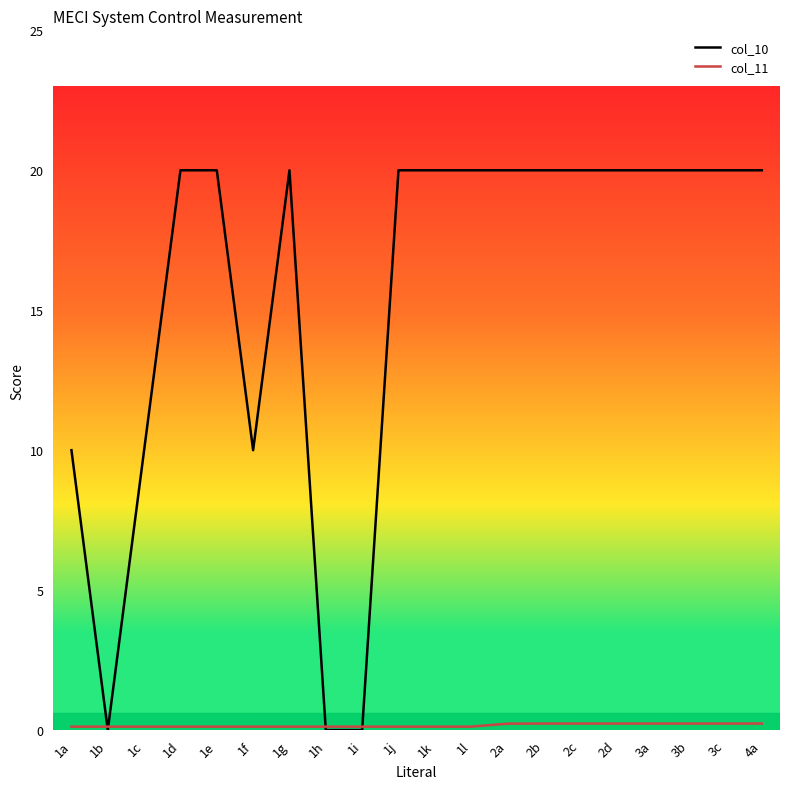

How many times do col_11 and col_10 cross each other?

4